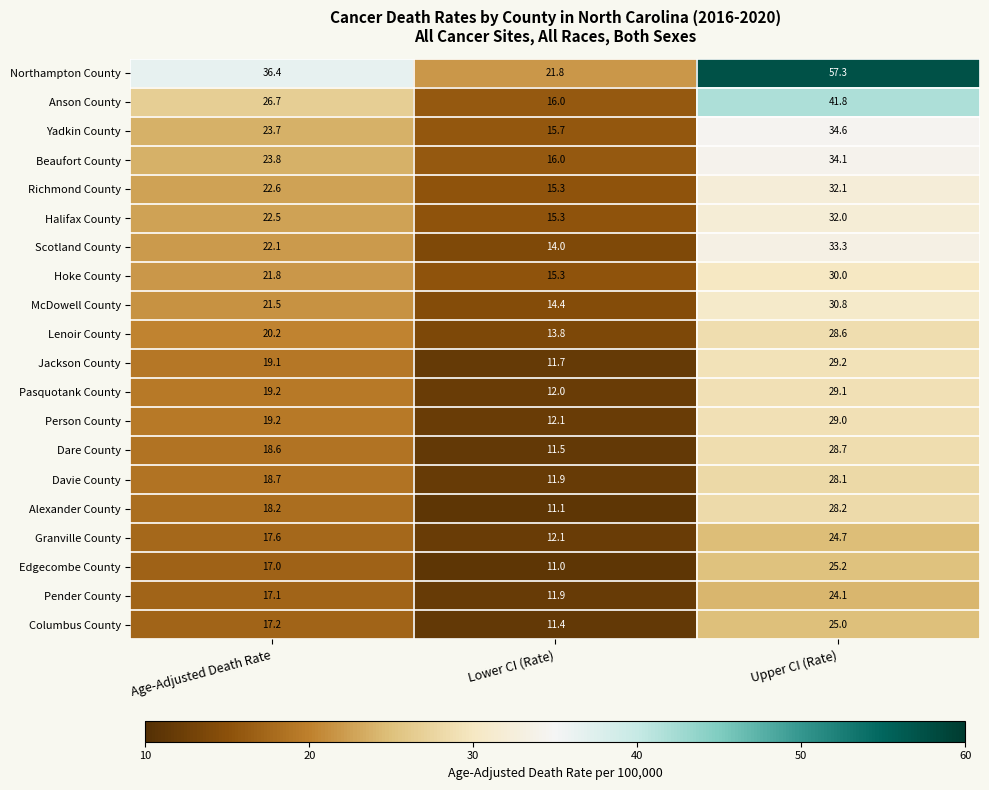

Which label corresponds to the smallest value in the chart?

Lower CI (Rate)